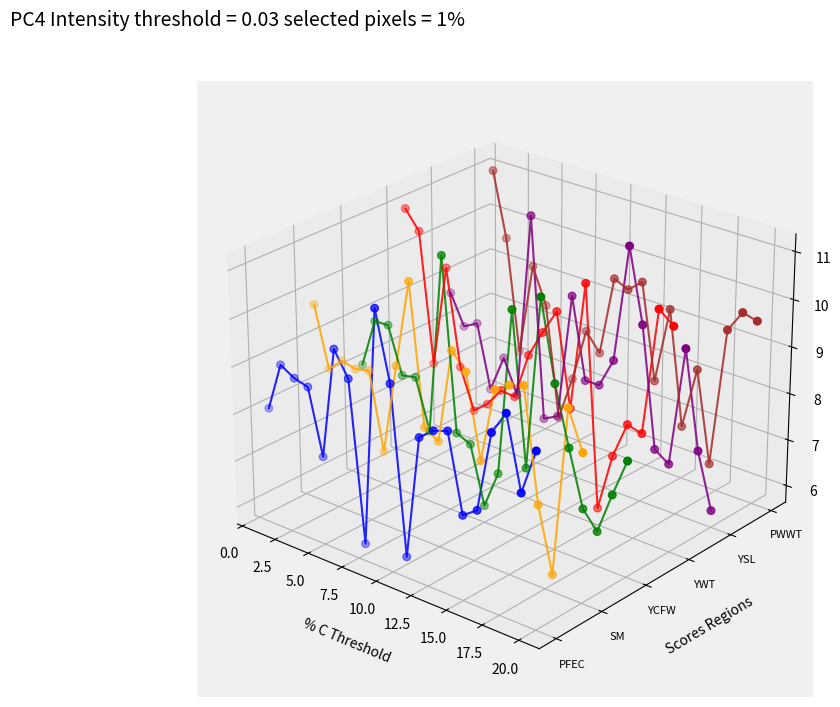

Which series reaches the maximum Y coordinate?

PWWT